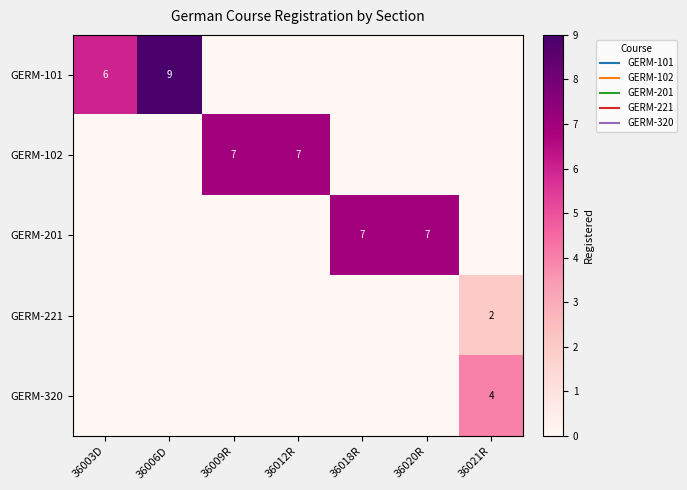

Which series has the largest range (max minus min)?

GERM-101